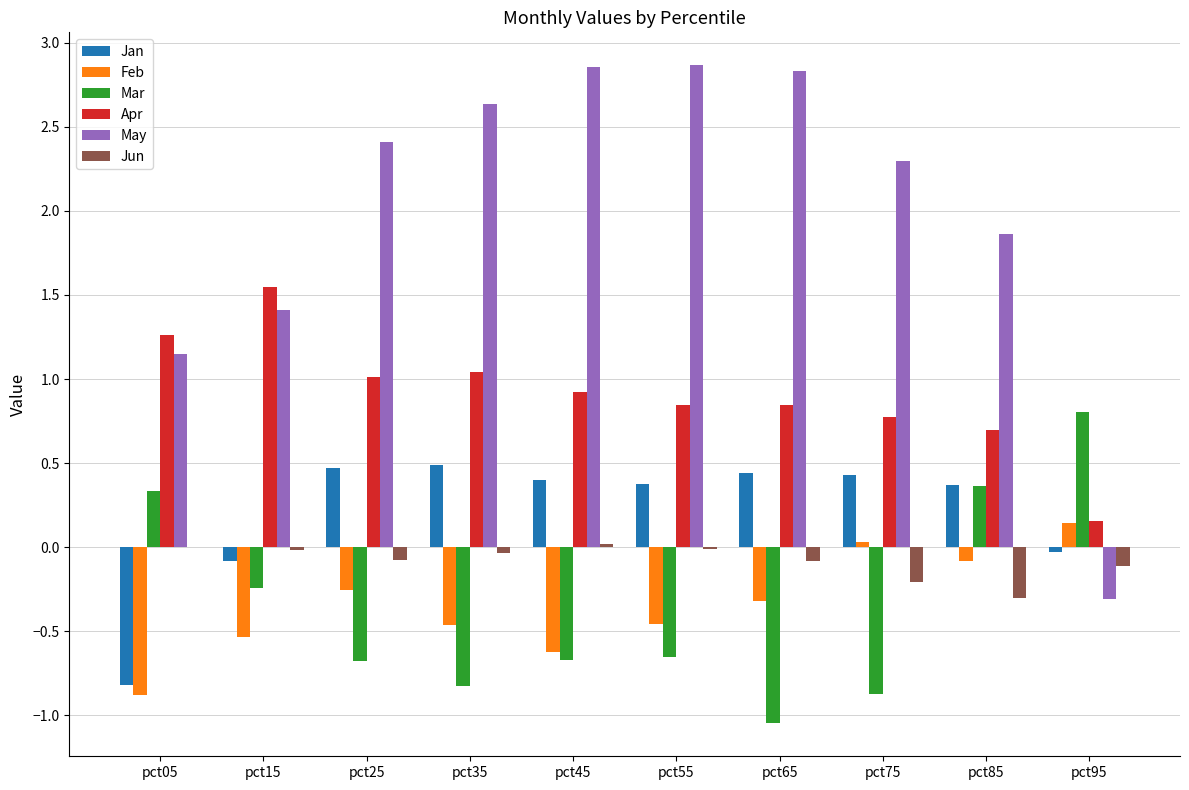

Is it true that Feb equals -0.5 at pct15?

True